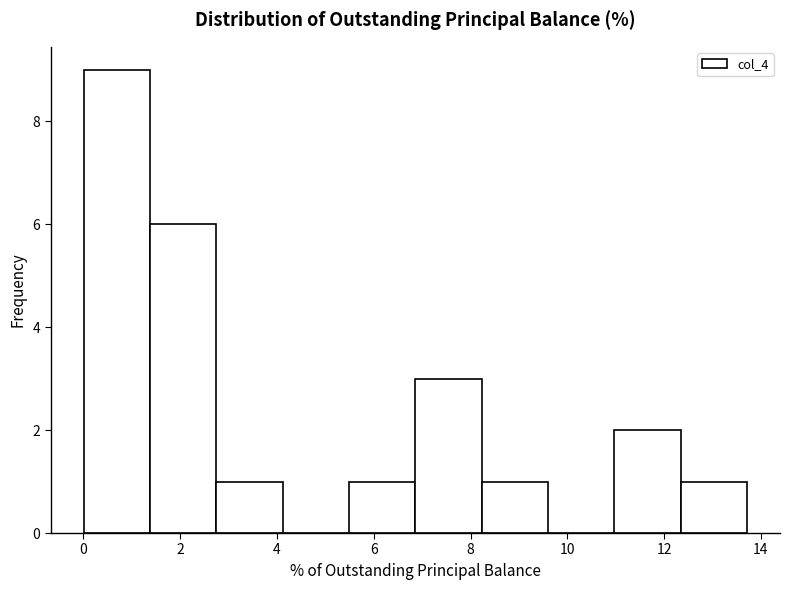

How tall is the bar that spans 6.8 to 8.2 on the x-axis? Neither the bar edges nor the heights are printed on the chart, so give them approximately, as read against the axes.

3